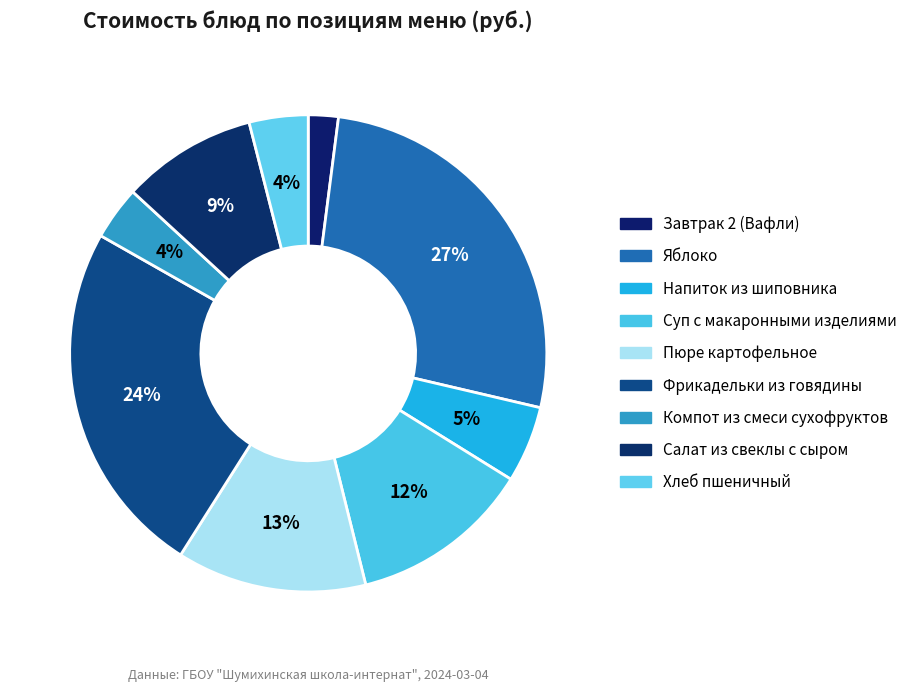

How many segments does this pie chart have?

9